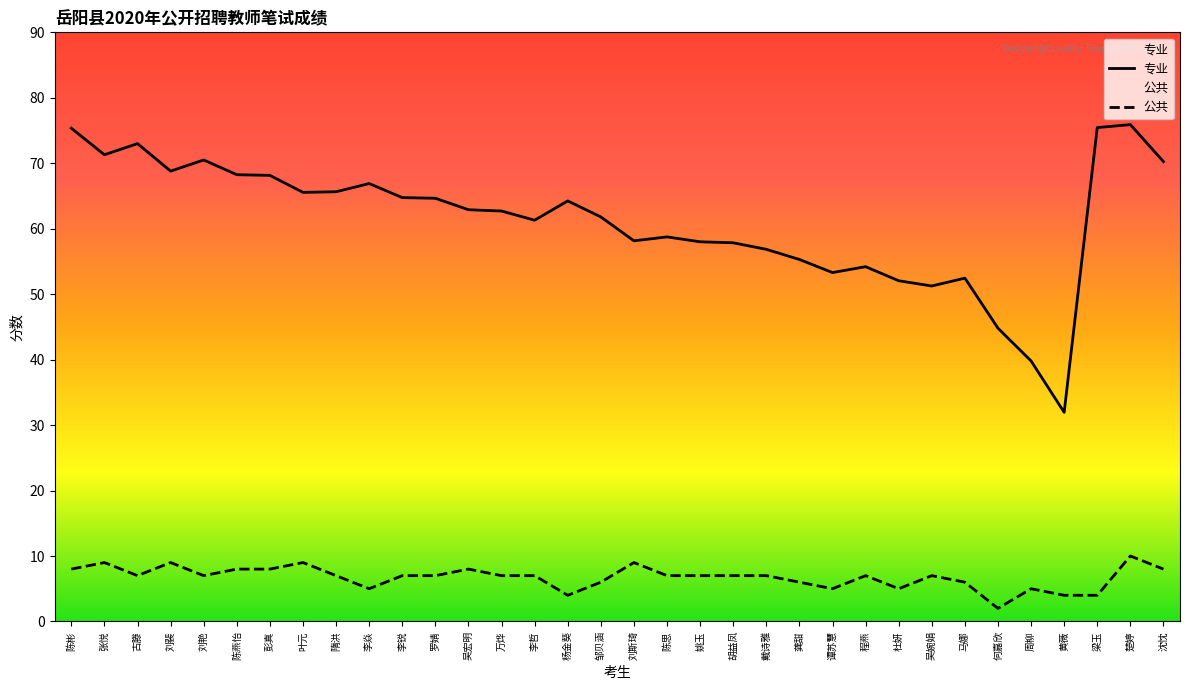

True or false: the data shows 73.0 at 古滕.

True